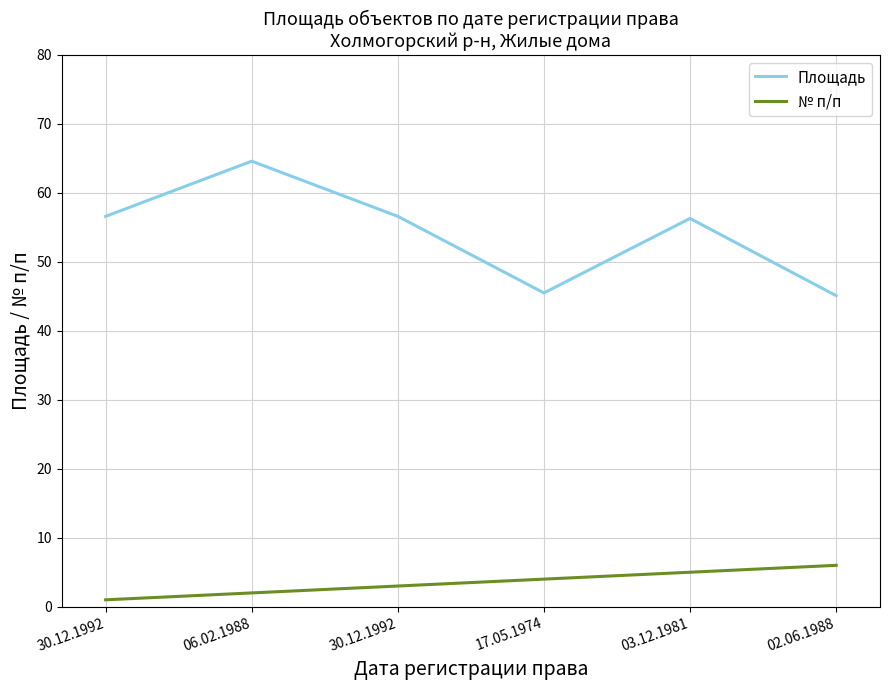

How many lines are shown in the chart?

2